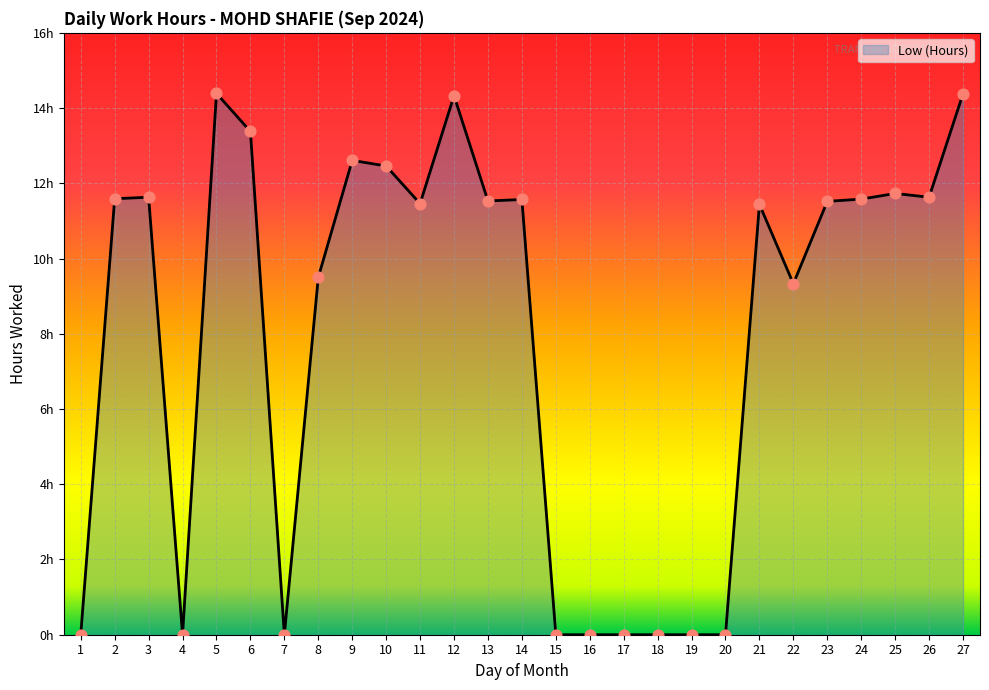

Between 13 and 19, which is larger?

13